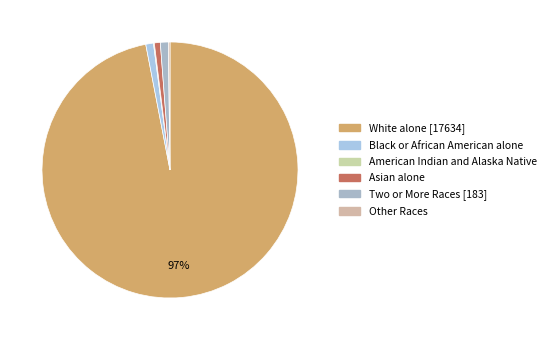

Is Black or African American alone the majority of the pie?

No